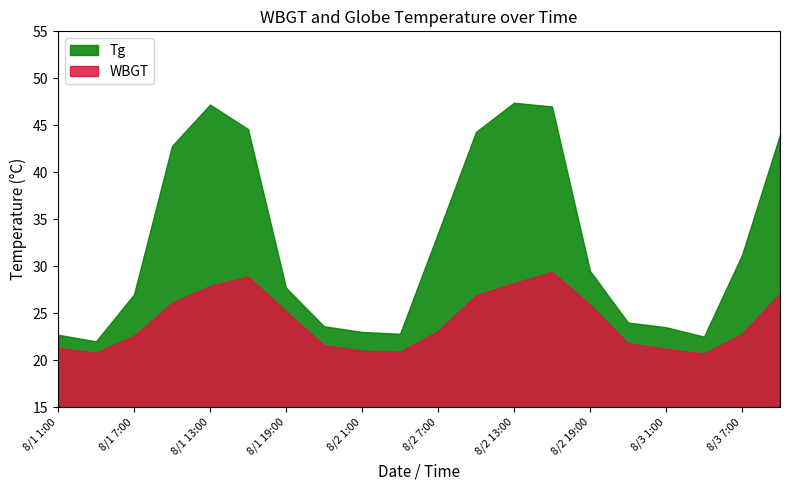

What is the sum of all Tg values?

650.3